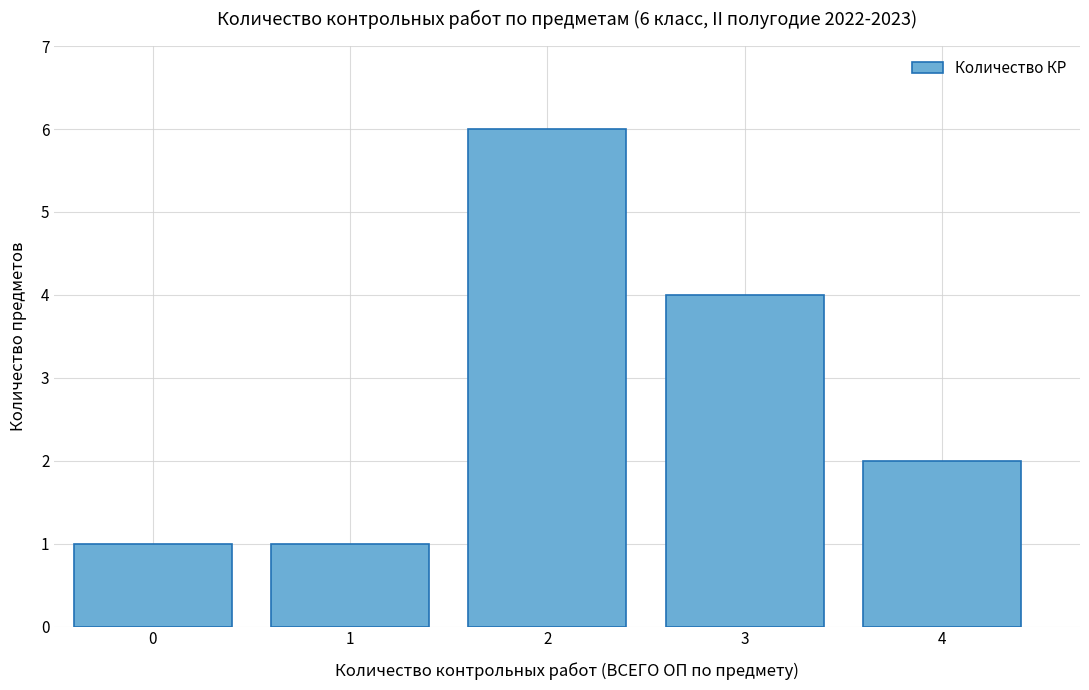

Reading left to right, what are all the values shown in this chart?

0=1	1=1	2=6	3=4	4=2